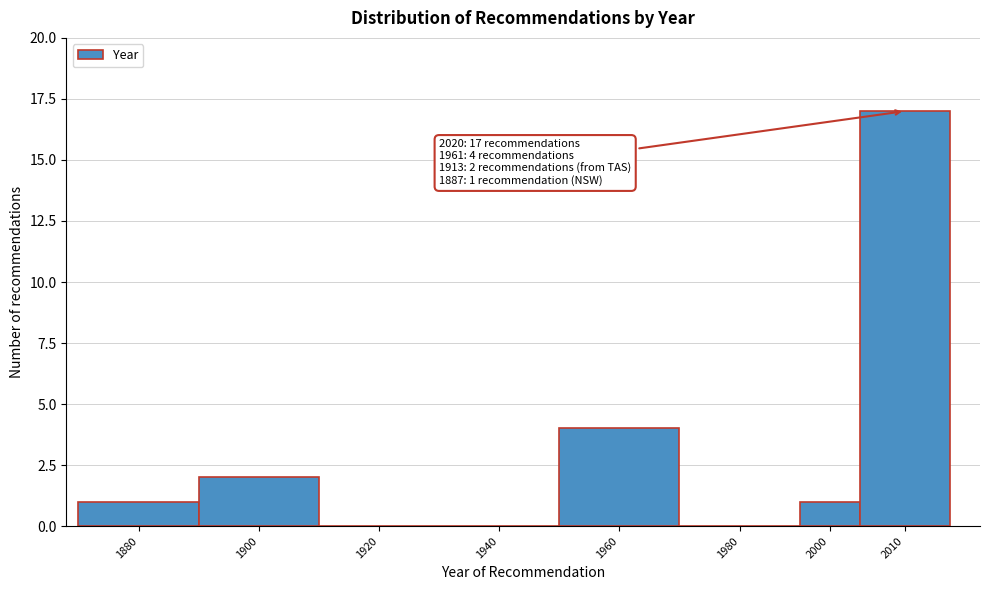

Reading right to left, what are all the values shown in this chart?

2010=17	2000=1	1980=0	1960=4	1940=0	1920=0	1900=2	1880=1